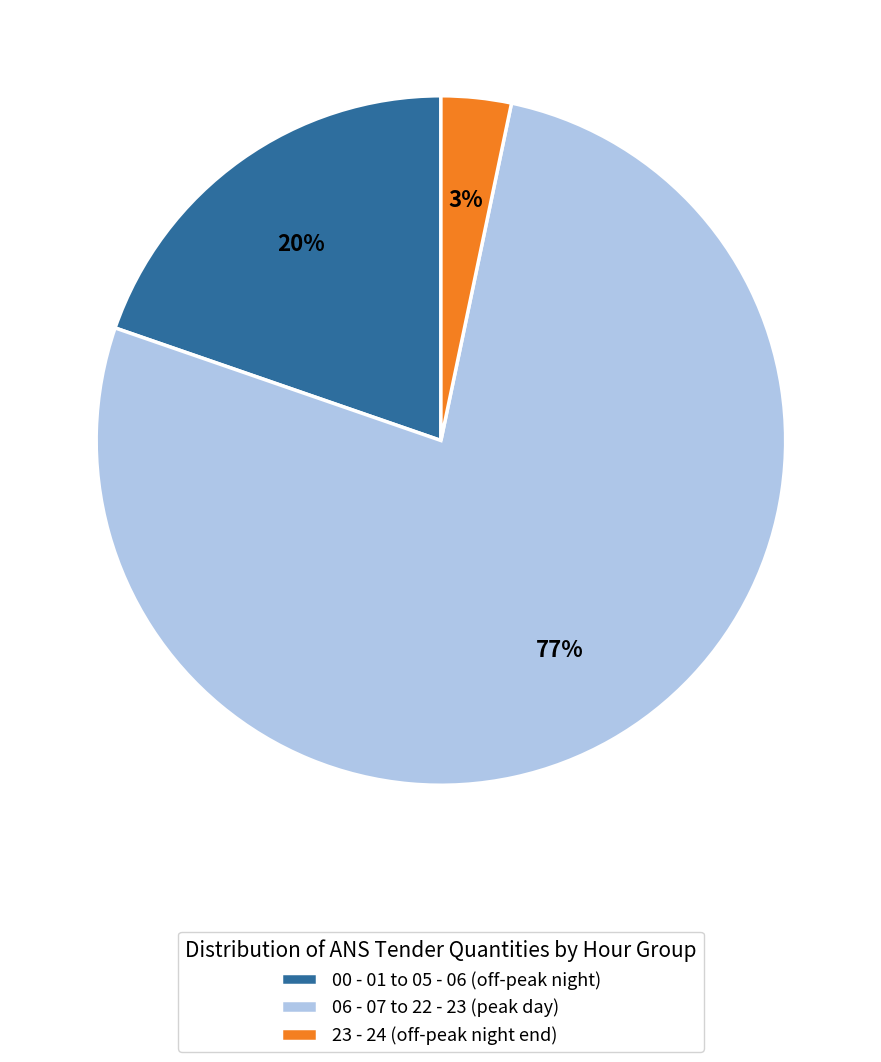

Which category has the smallest portion of the pie?

23 - 24 (off-peak night end)